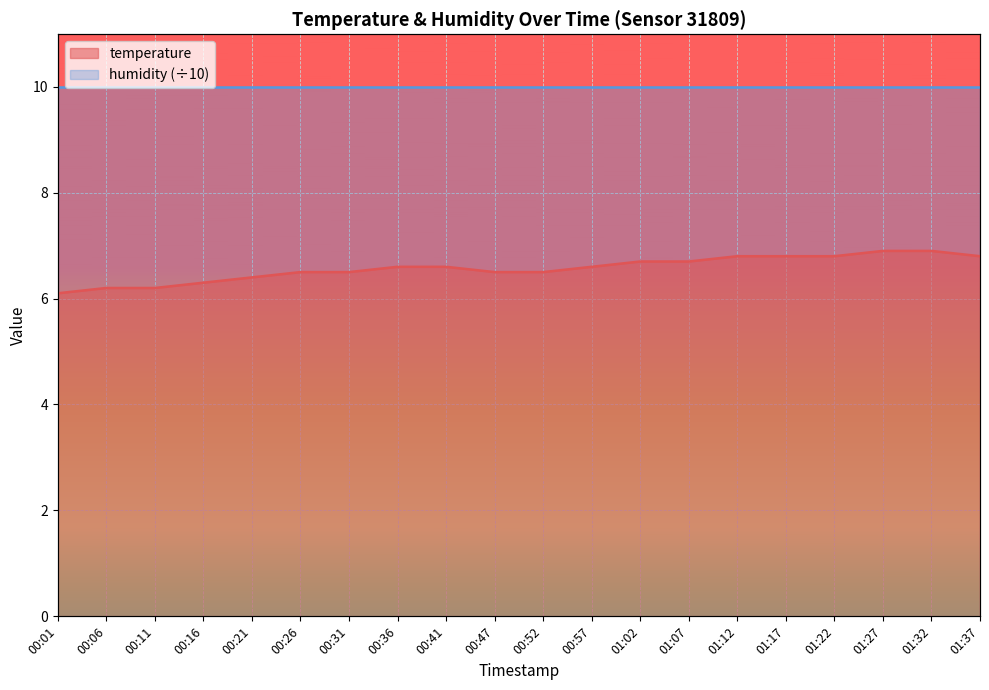

What is the value of the 20th point from the left?

6.8